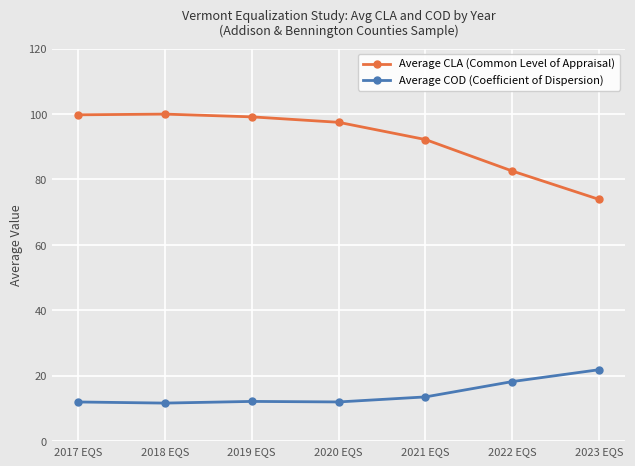

What position from the left is 2023 EQS?

7